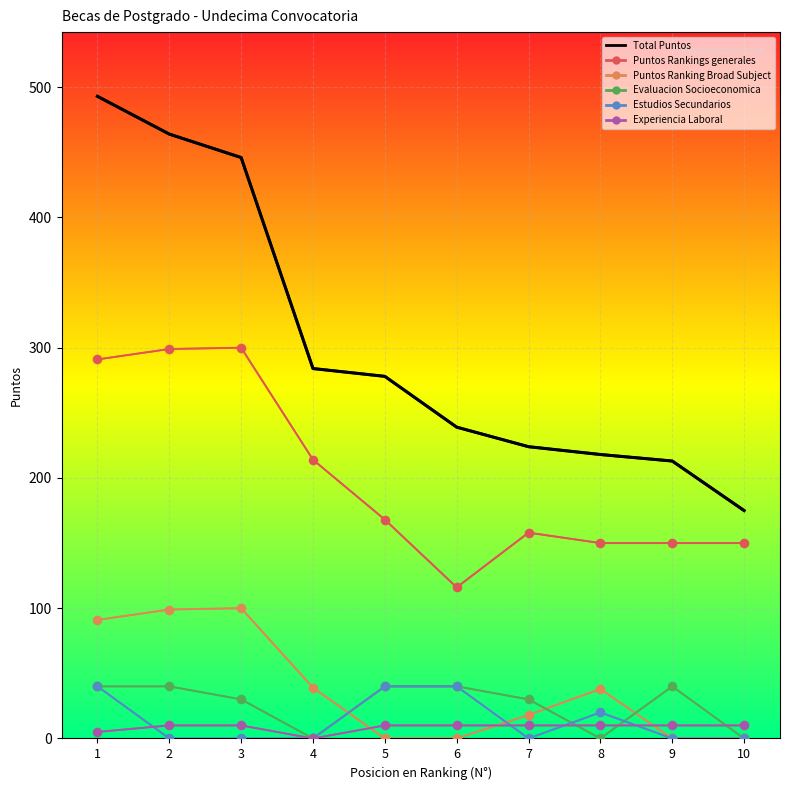

Where do Estudios Secundarios and Experiencia Laboral first cross each other?

1 and 2